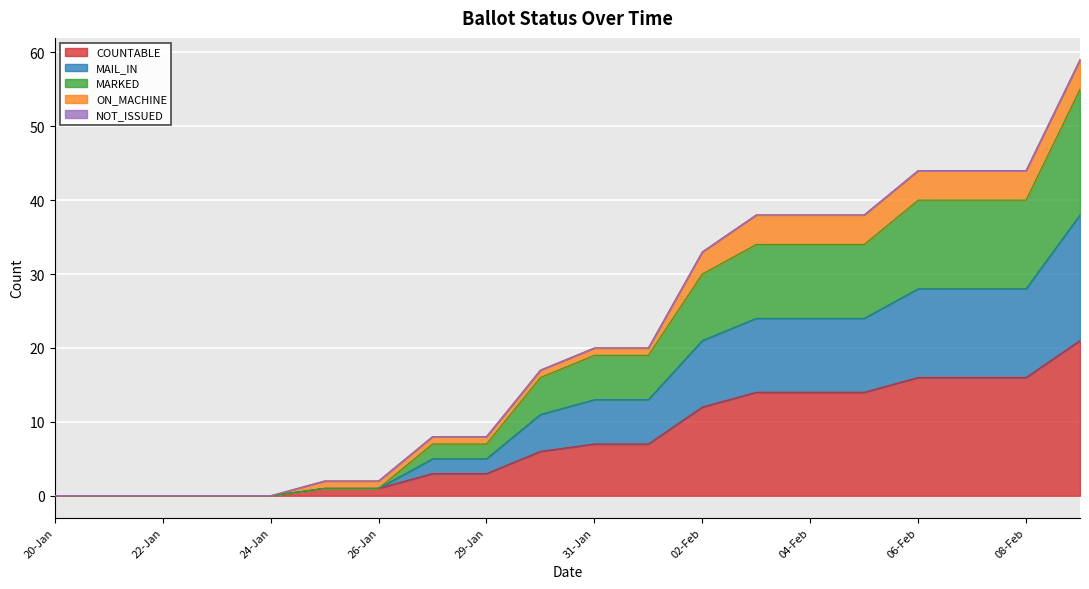

At how many categories does at least one series exceed 38?

4